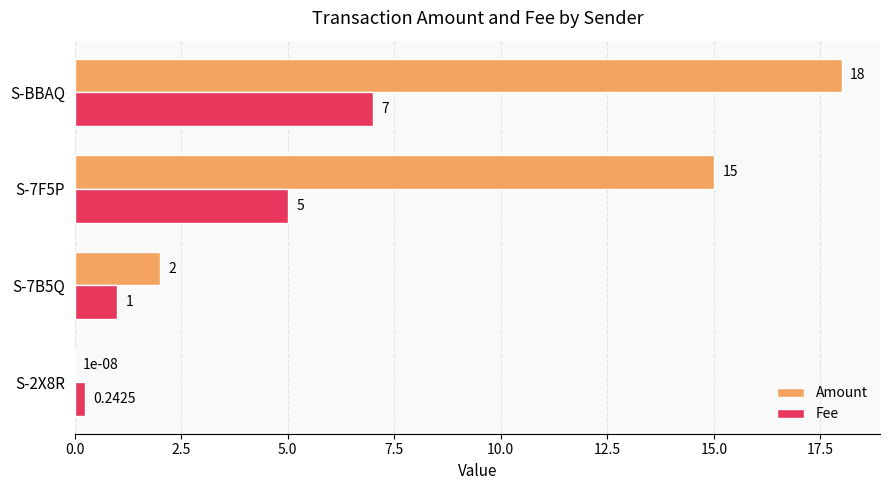

Which series changed the most between S-2X8R and S-7B5Q?

Amount